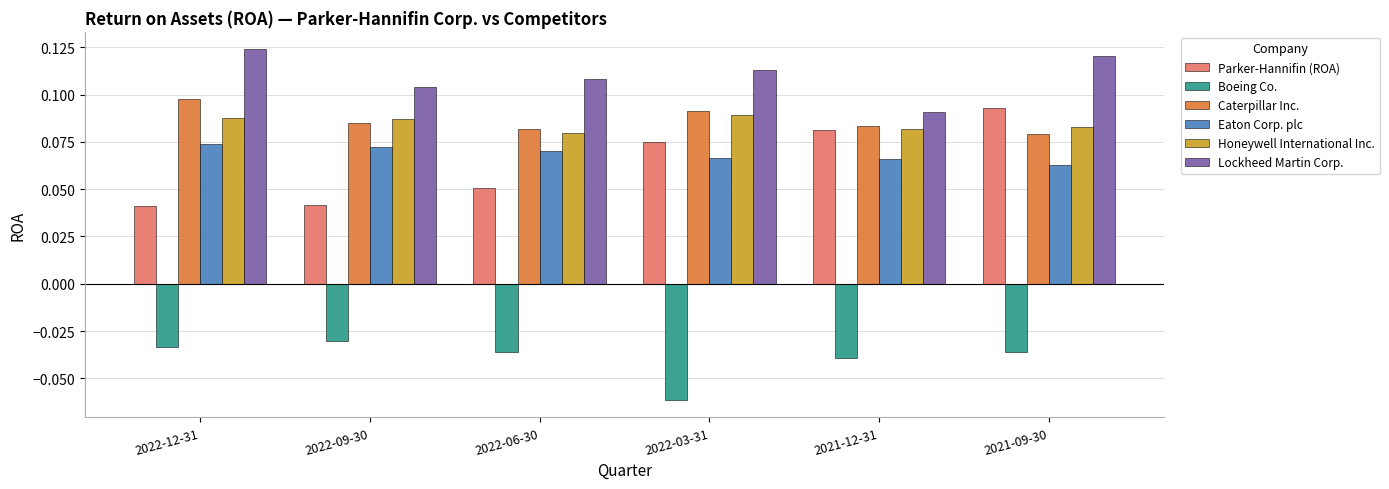

Rank the series by their maximum value, from highest to lowest.

Lockheed Martin Corp., Caterpillar Inc., Parker-Hannifin (ROA), Honeywell International Inc., Eaton Corp. plc, Boeing Co.